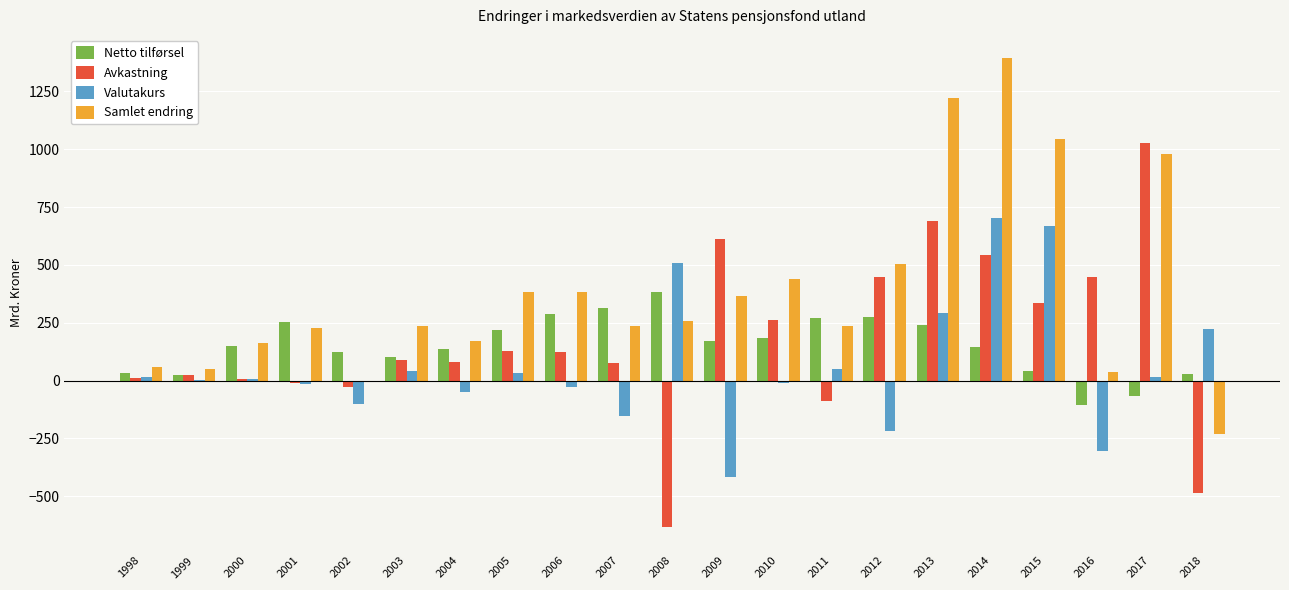

Between 2002 and 2017, which series saw the biggest shift?

Avkastning